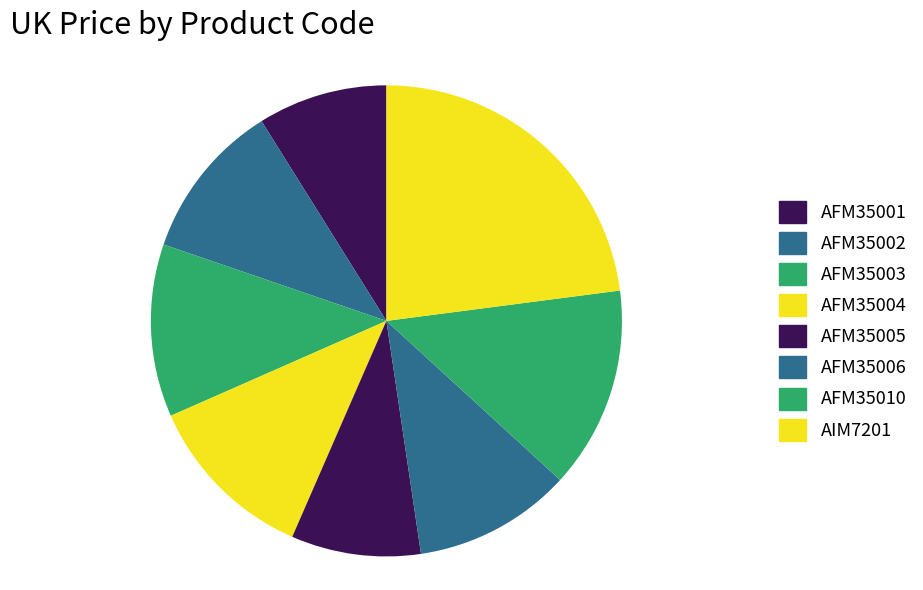

Is there a majority slice in this chart?

No